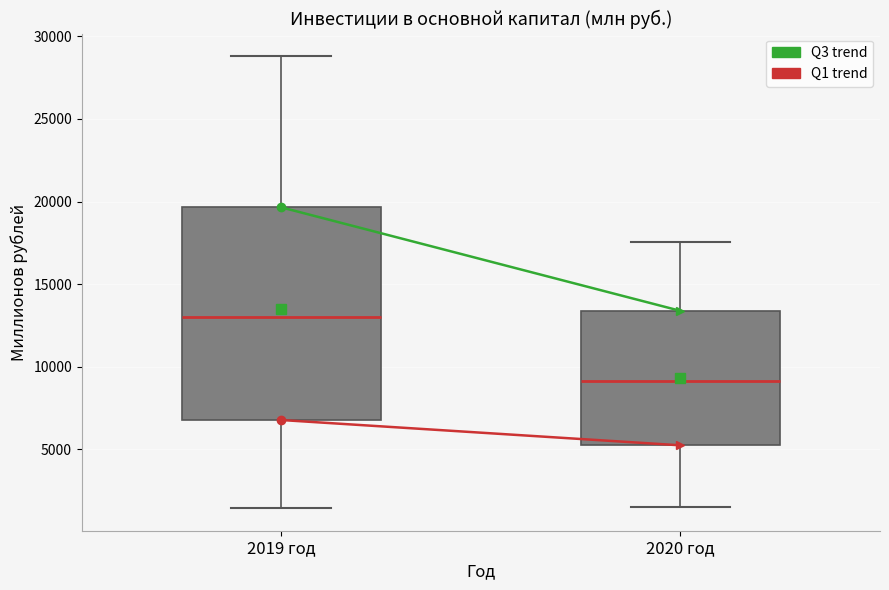

Which box's median line is the lowest?

2020 год